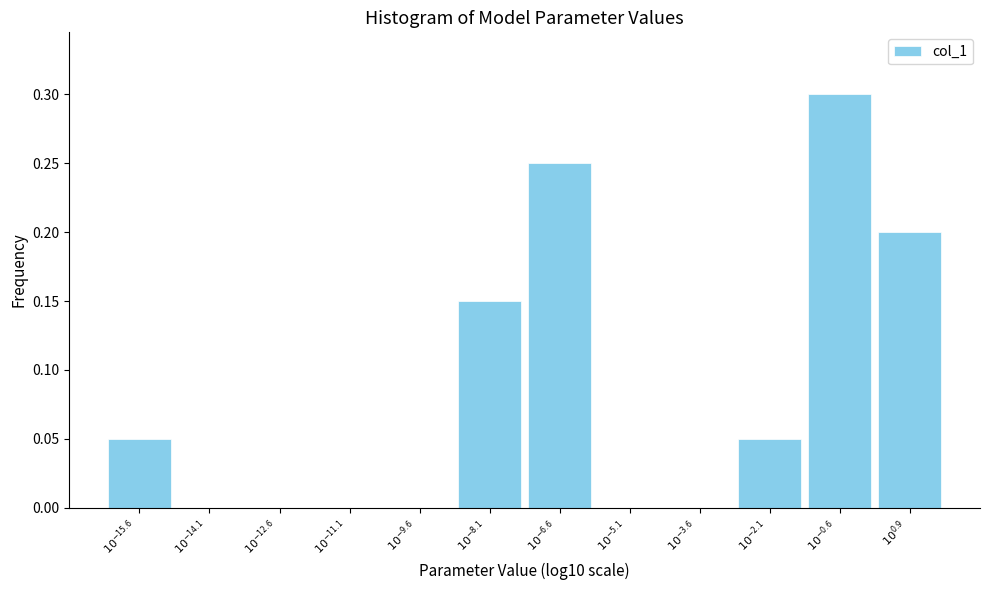

What is the greatest value displayed?

0.3